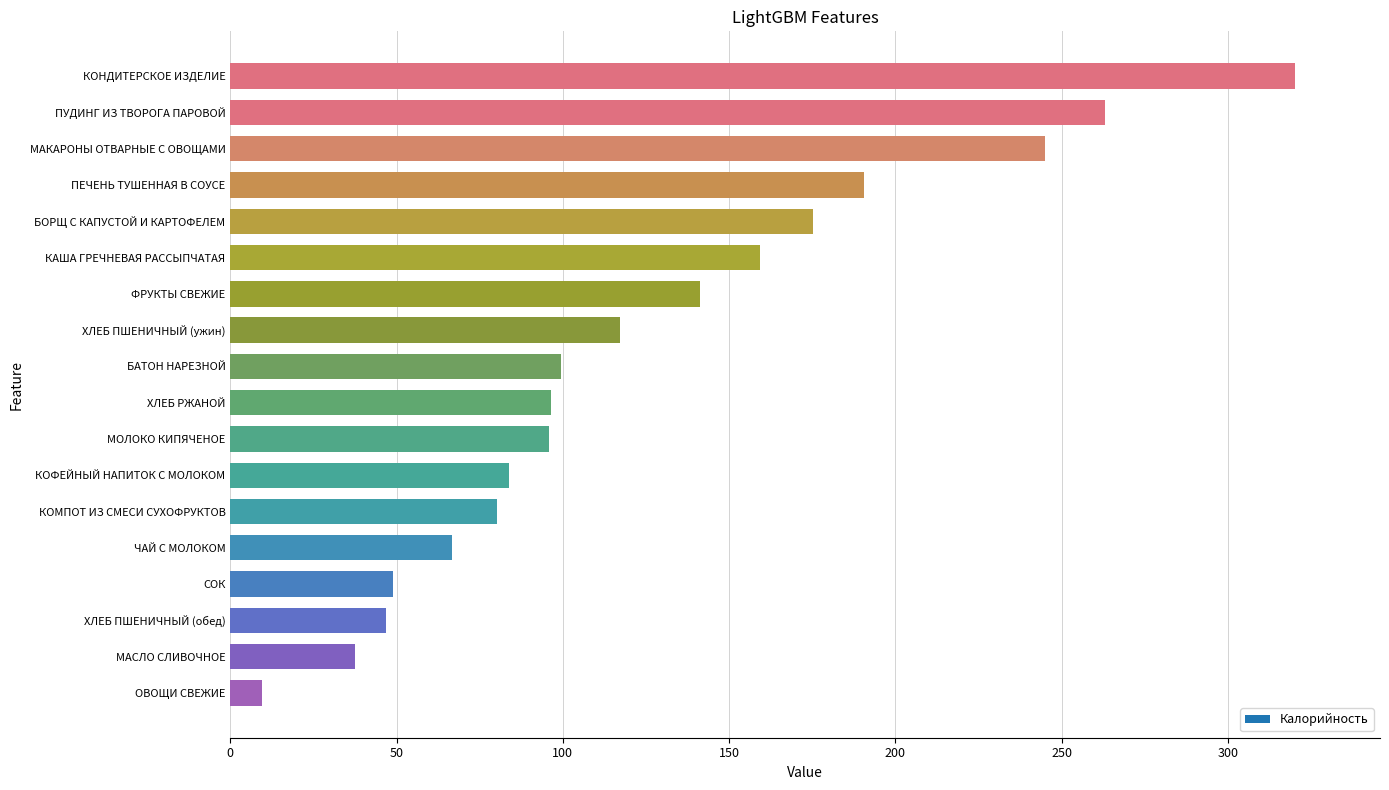

Which label corresponds to the largest value in the chart?

КОНДИТЕРСКОЕ ИЗДЕЛИЕ